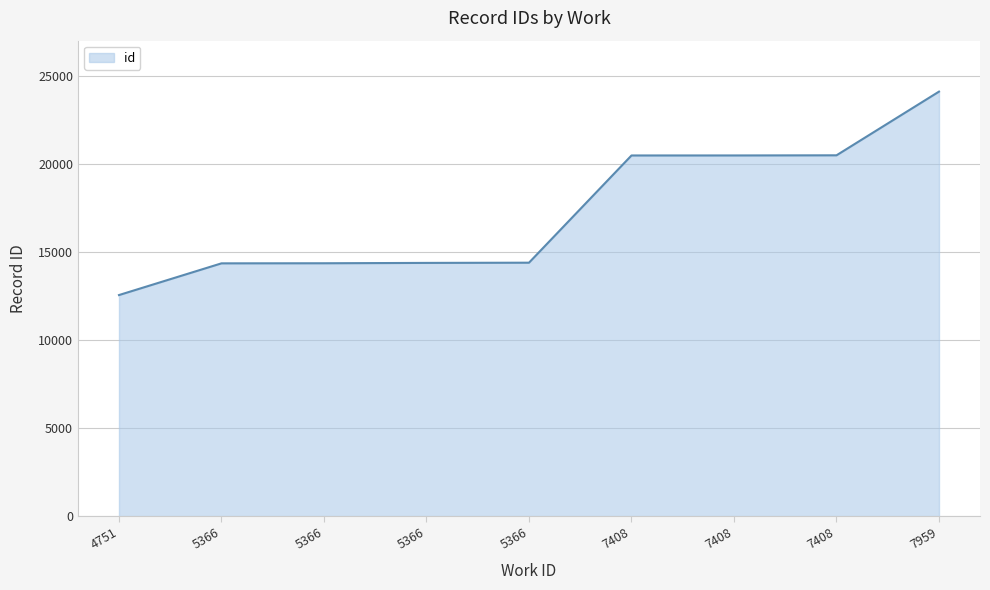

True or false: there are more than 2 points higher than both neighbors.

False